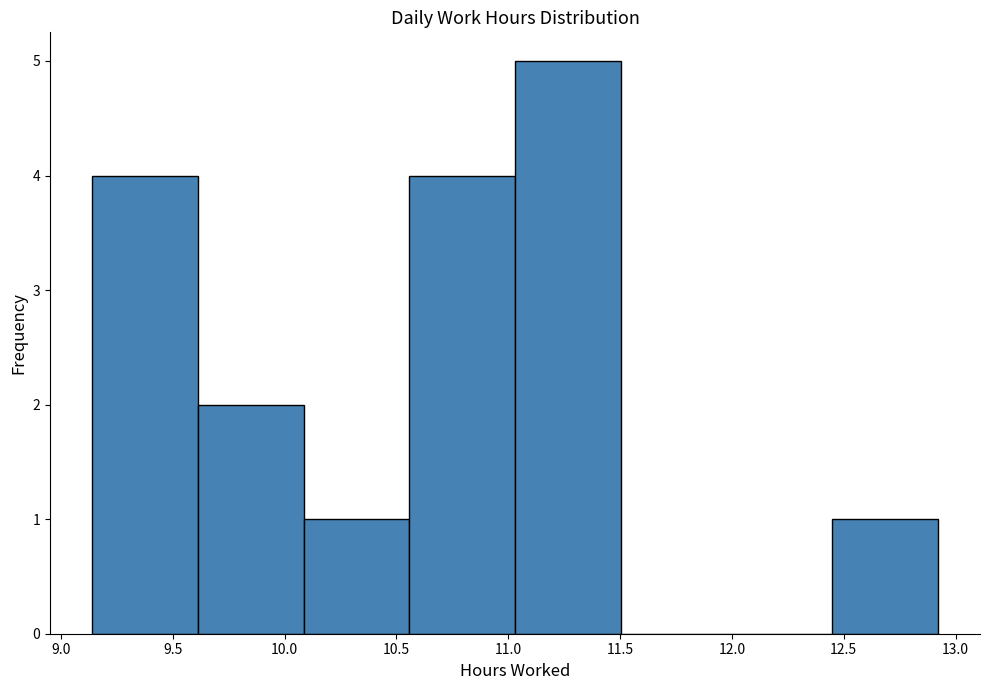

Which range on the x-axis has the tallest bar?

11.05 to 11.50